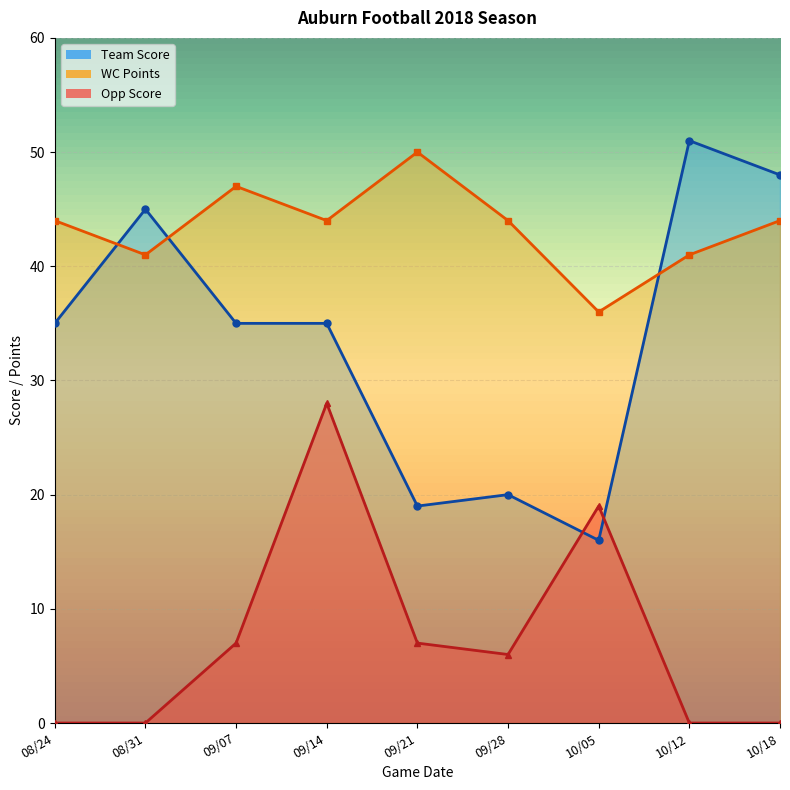

Which series changed the most between 10/12 and 10/18?

Team Score